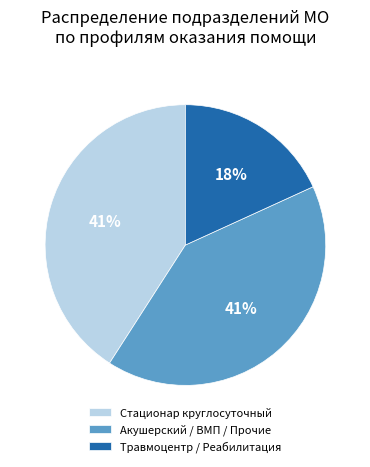

True or false: Акушерский / ВМП / Прочие accounts for 41% of the total.

True